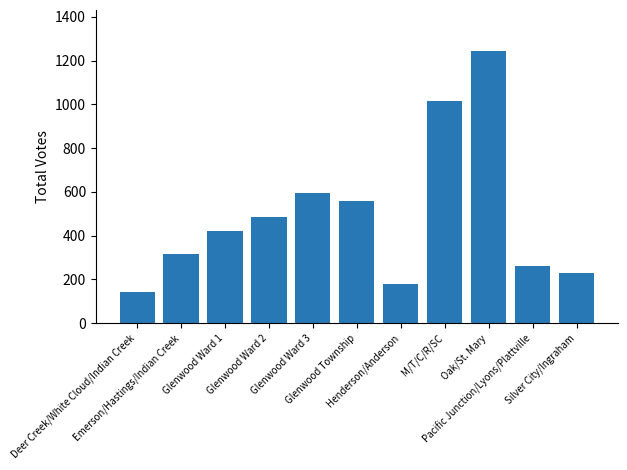

How many categories are shown in the chart?

11